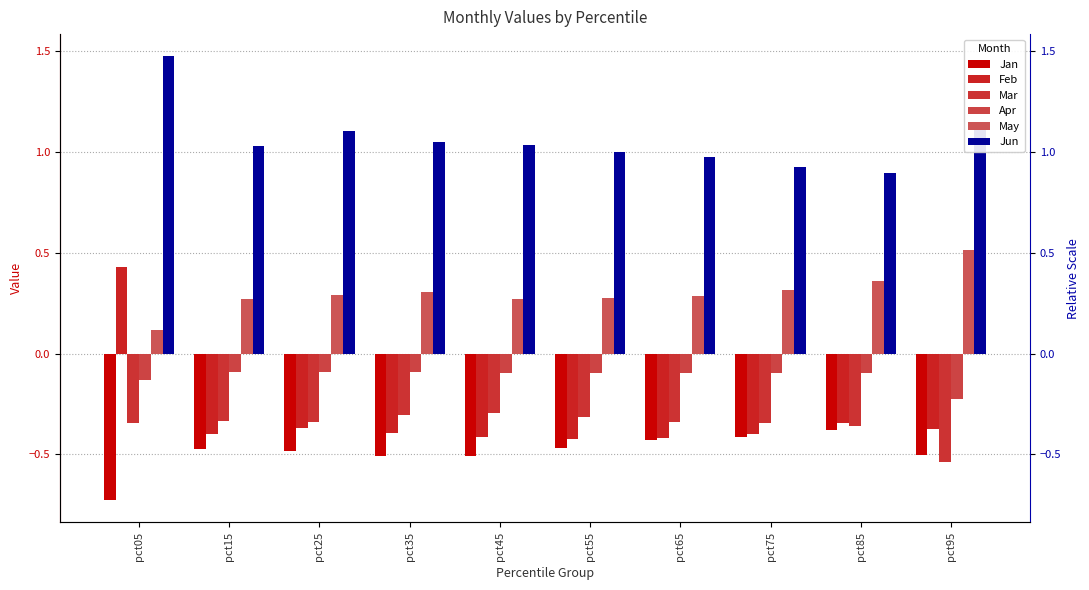

At how many categories does at least one series exceed 0?

10